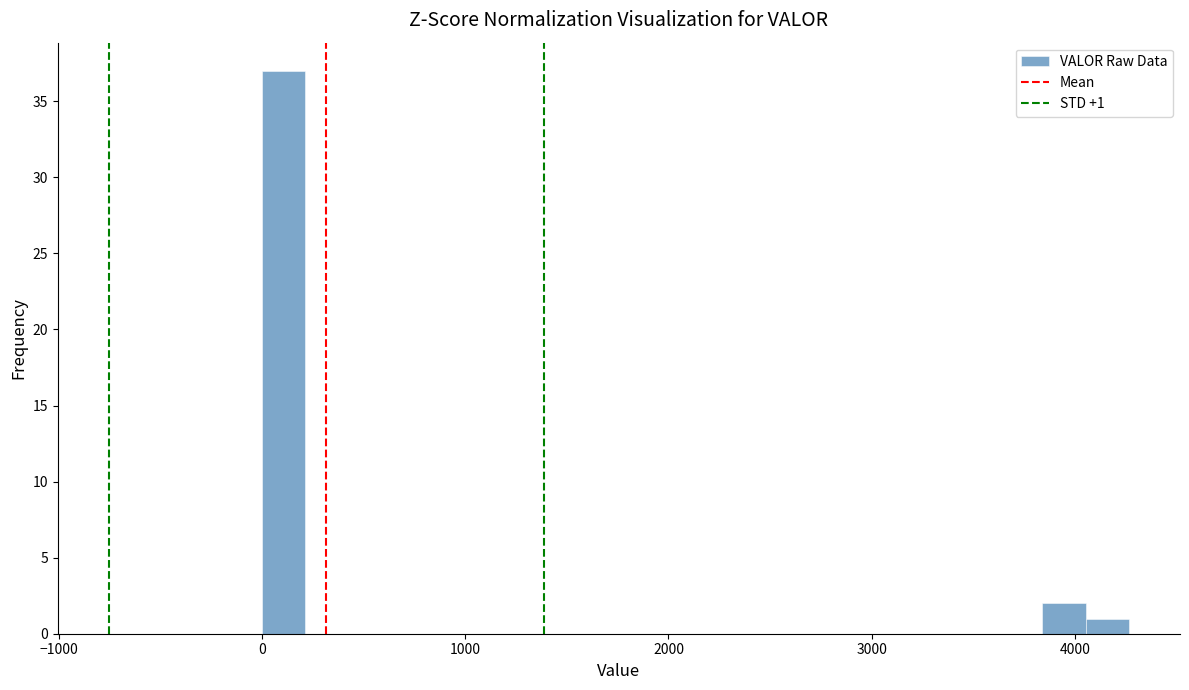

Read against the x-axis, roughly where is the centre of the tallest bar?

100